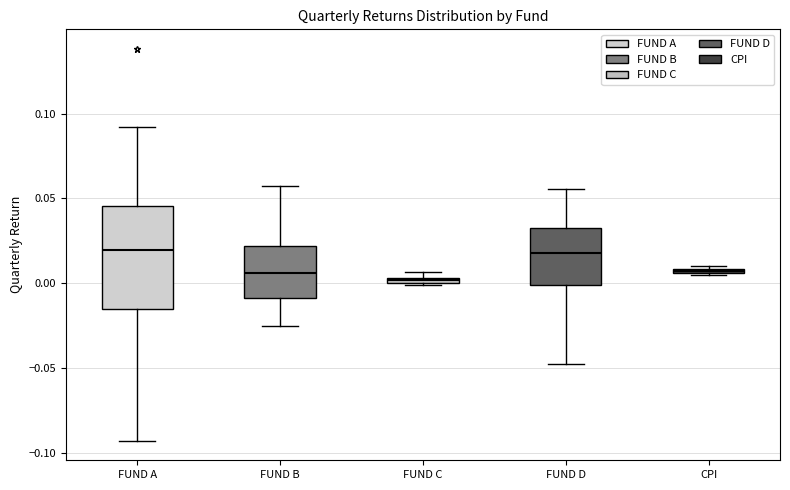

Where is the lower edge of the box for CPI on the y-axis? The values are not printed on the chart, so give them approximately, as read against the axis.

0.005